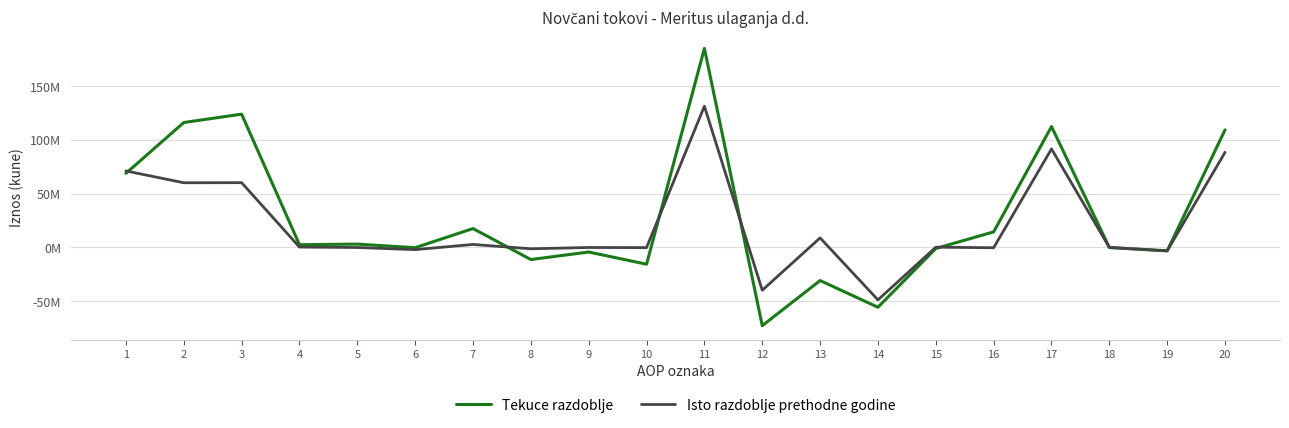

What is the average value of the Tekuce razdoblje series?

27982612.2